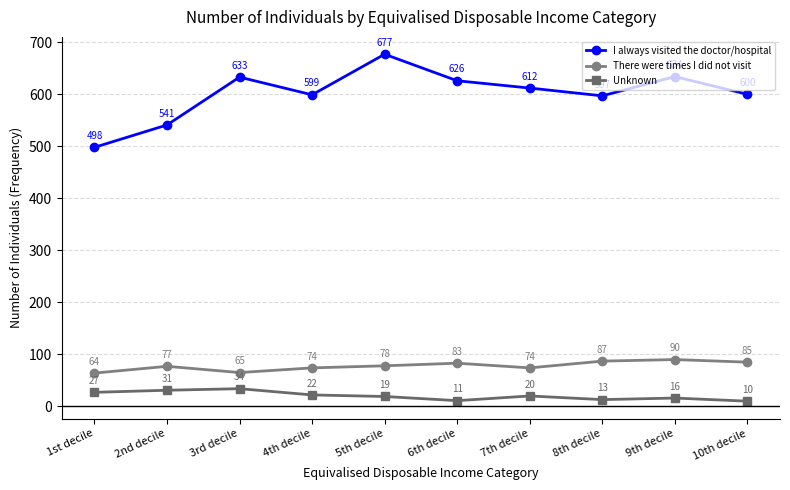

The There were times I did not visit series shows 87 at 8th decile. True or false?

True